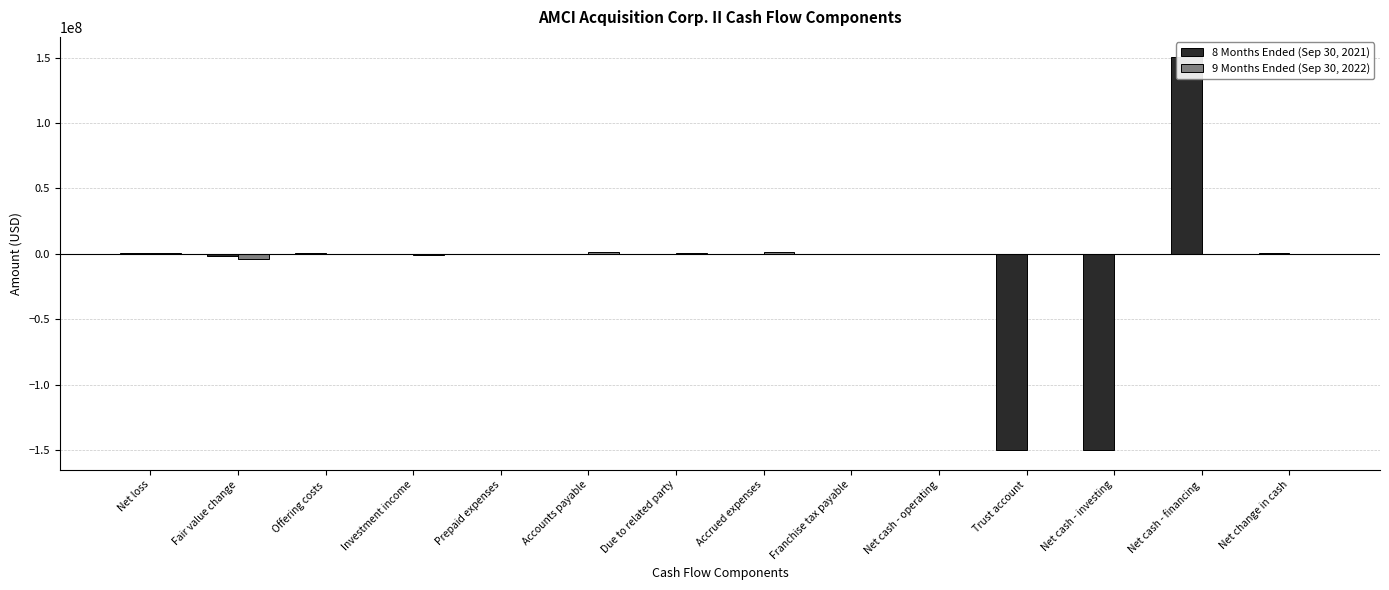

What is the difference between the highest and lowest values at Net cash - operating?

249772